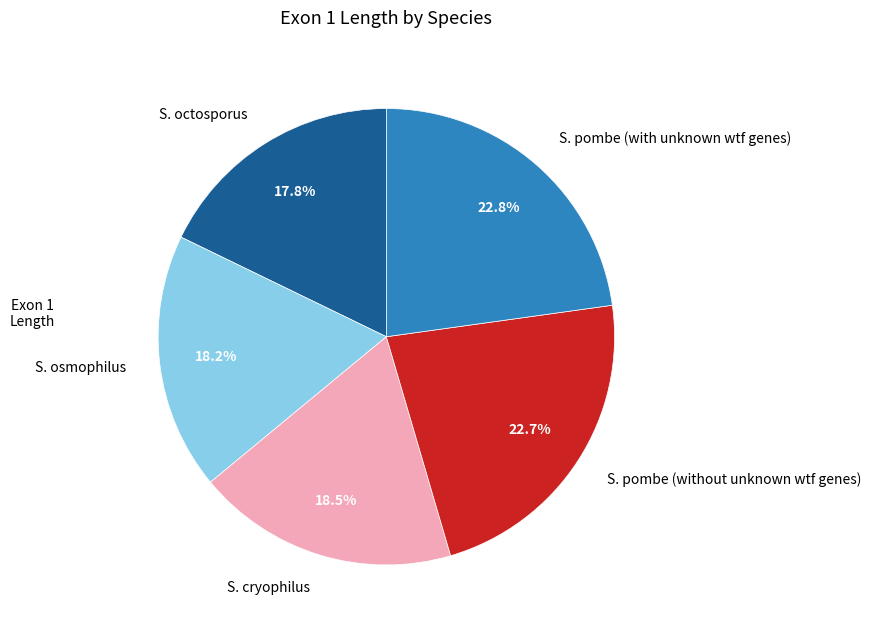

Count the number of slices in the pie.

5